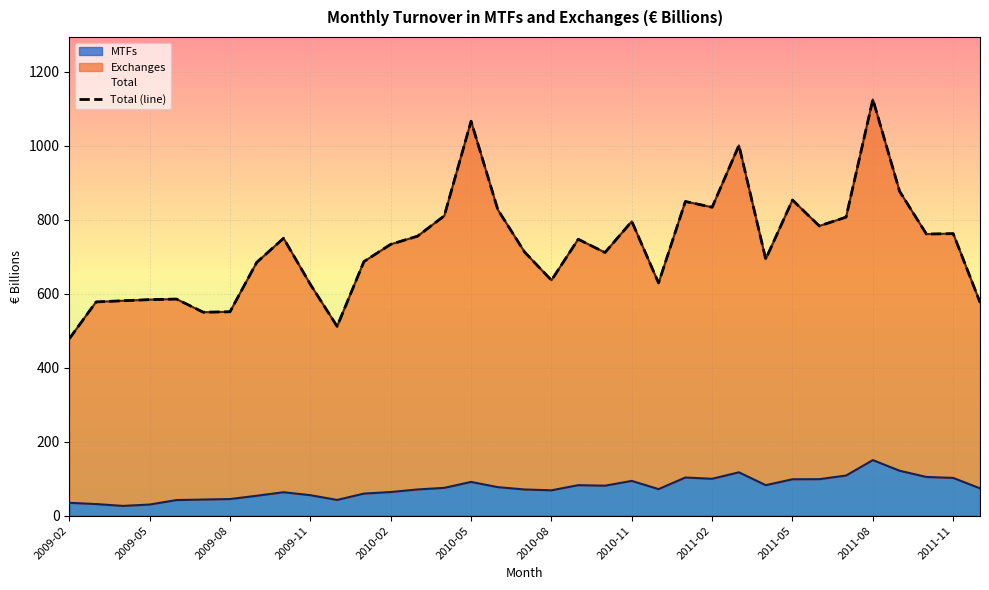

The value of MTFs at 2010-02 is 109.3. True or false?

False